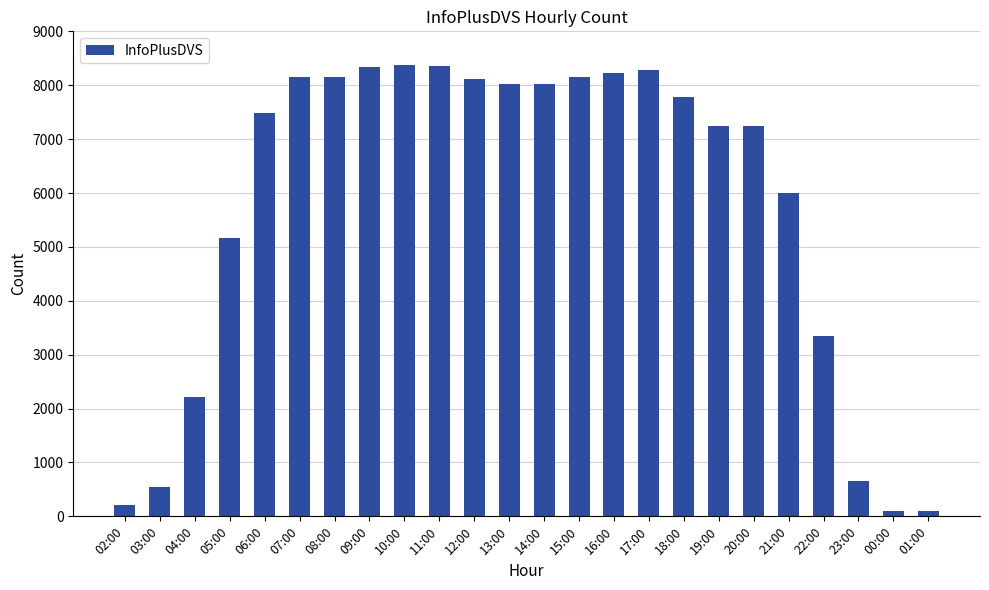

What is the sum of all values?

138262